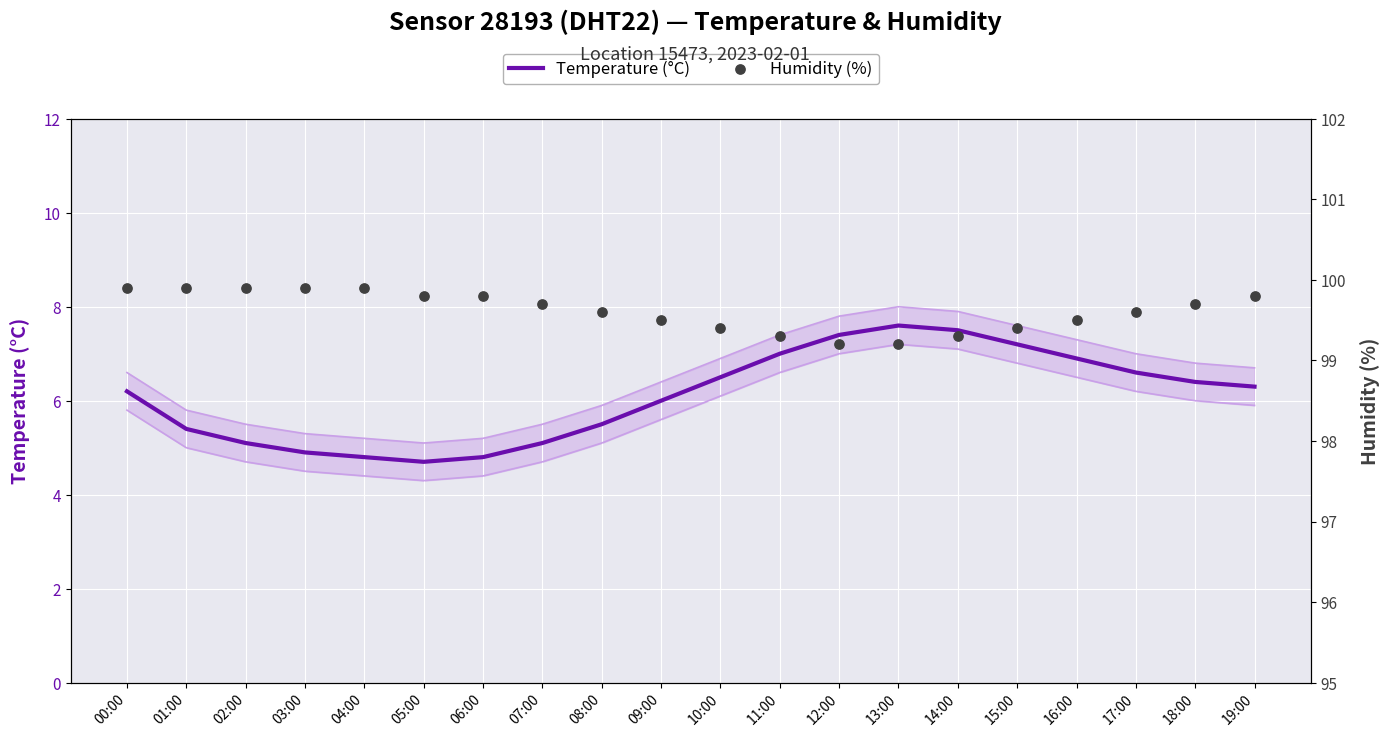

At which category is the sum across all series the highest?

13:00